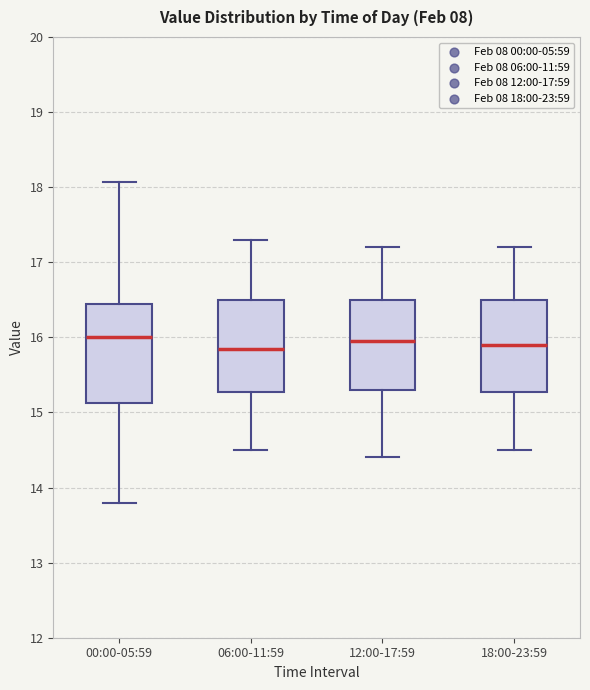

Where is the lower edge of the box for 00:00-05:59 on the y-axis? The values are not printed on the chart, so give them approximately, as read against the axis.

15.1